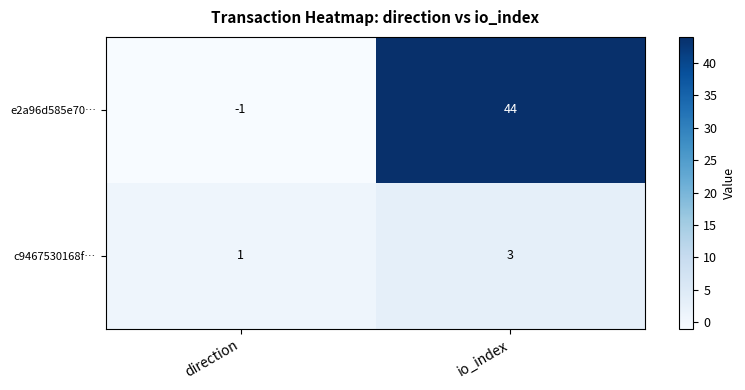

Rank the series by their maximum value, from lowest to highest.

c9467530168f…, e2a96d585e70…